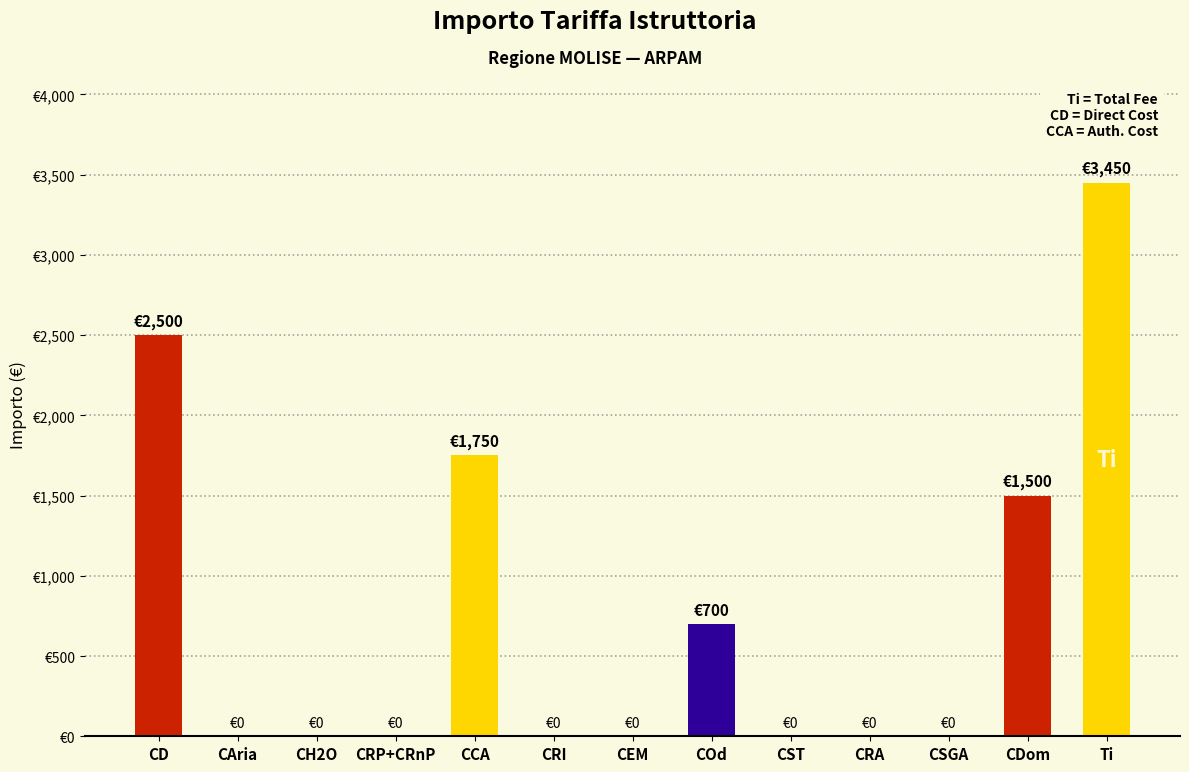

Are the bars horizontal?

No